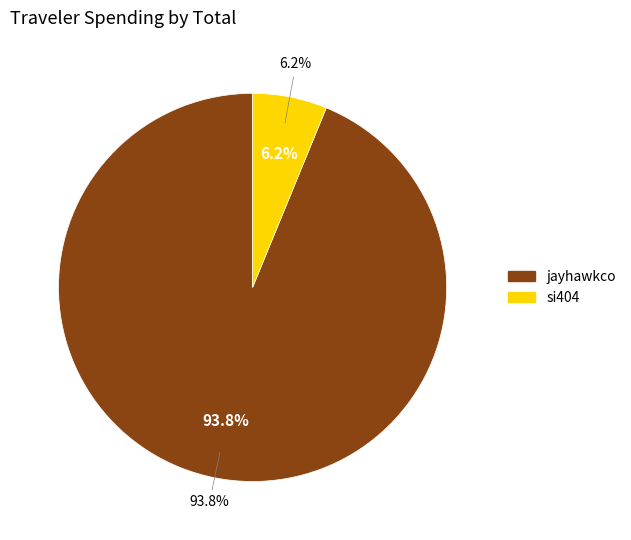

How many segments does this pie chart have?

2